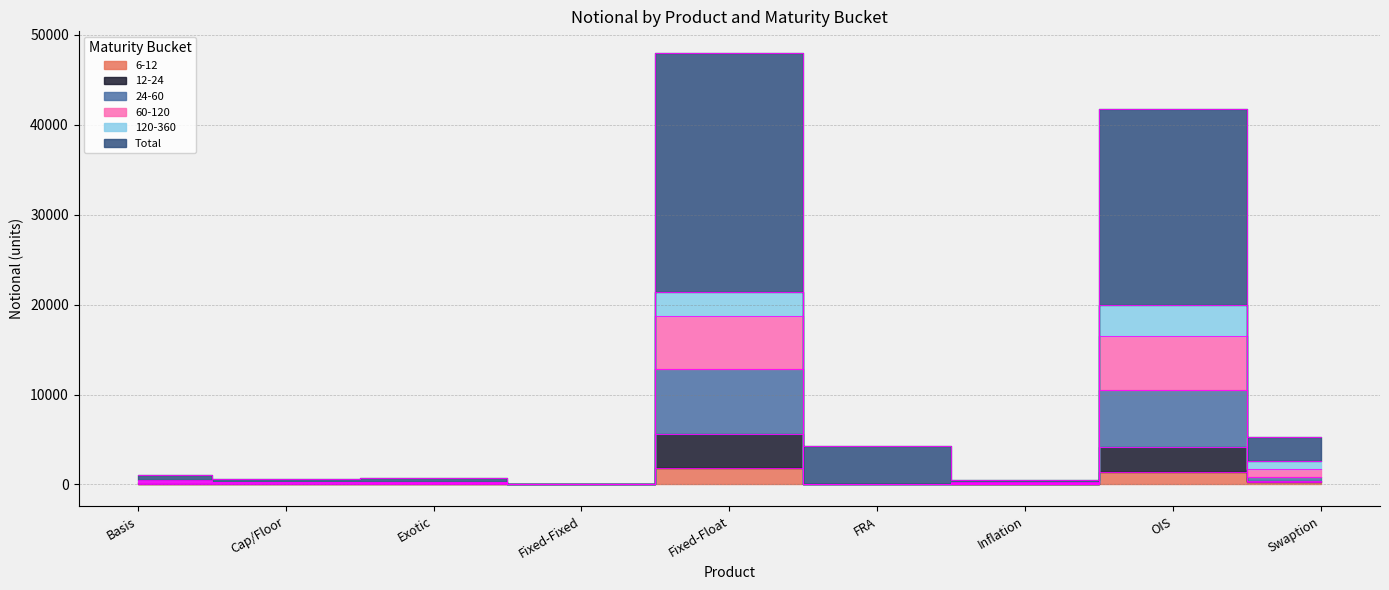

What is the sum of all 12-24 values?

10636